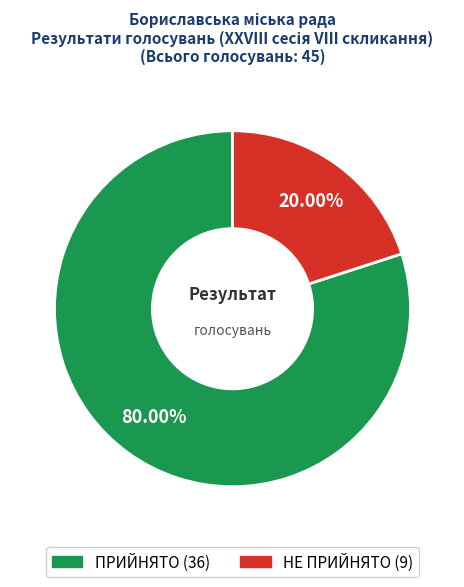

To the nearest percent, what is the average slice percentage?

50%